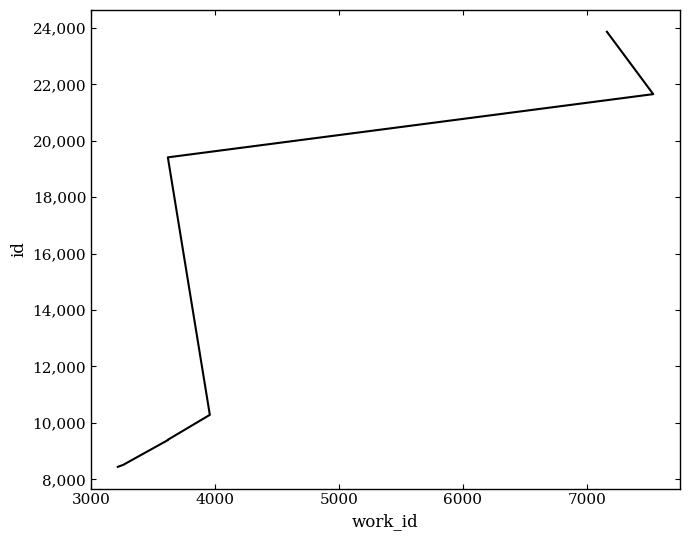

Count the number of values greater than 9403.

4